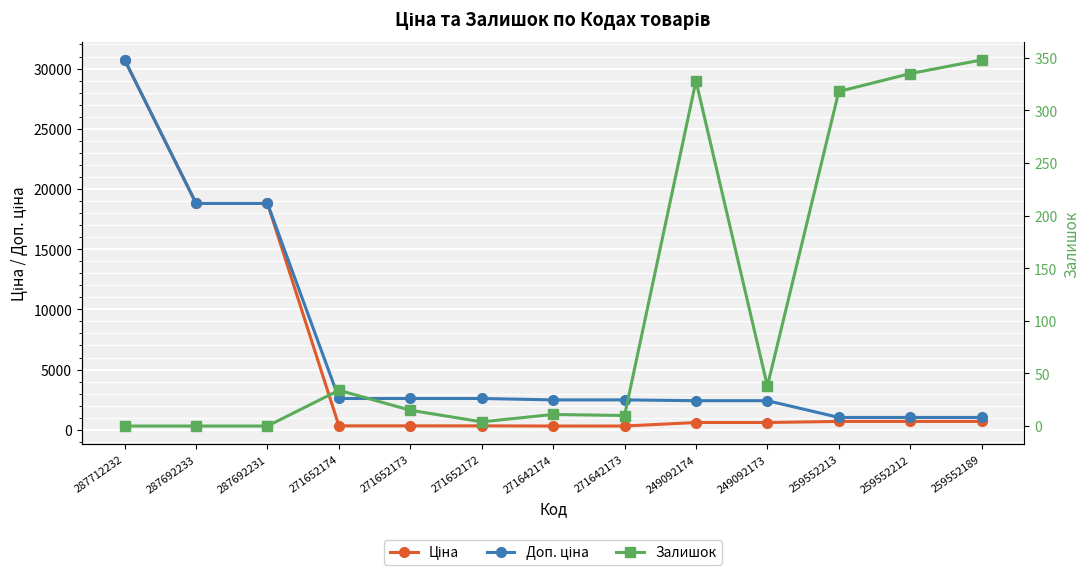

True or false: Ціна has more than 1 points higher than both neighbors.

False